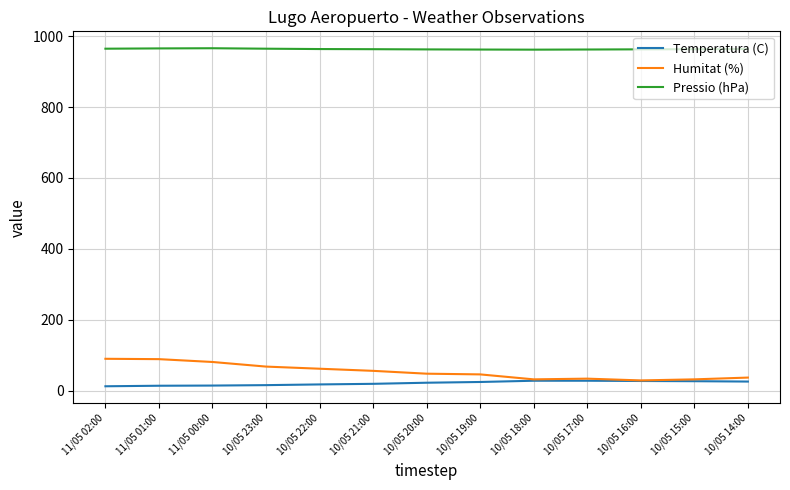

Rank the series at 11/05 02:00 from highest to lowest value.

Pressio (hPa), Humitat (%), Temperatura (C)